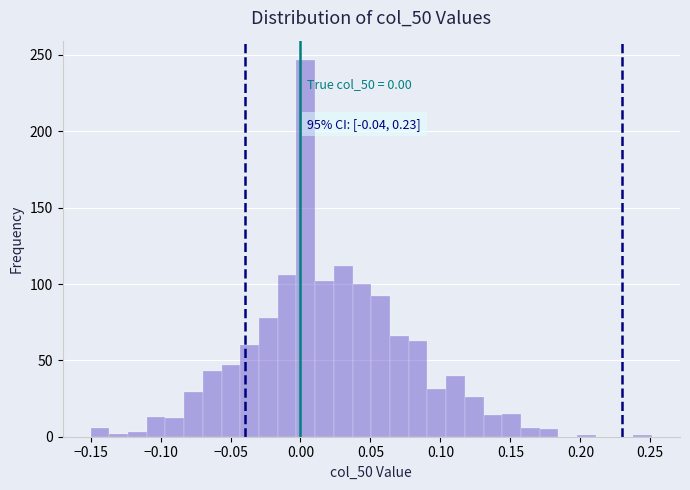

Read against the x-axis, roughly where is the centre of the tallest bar?

0.005